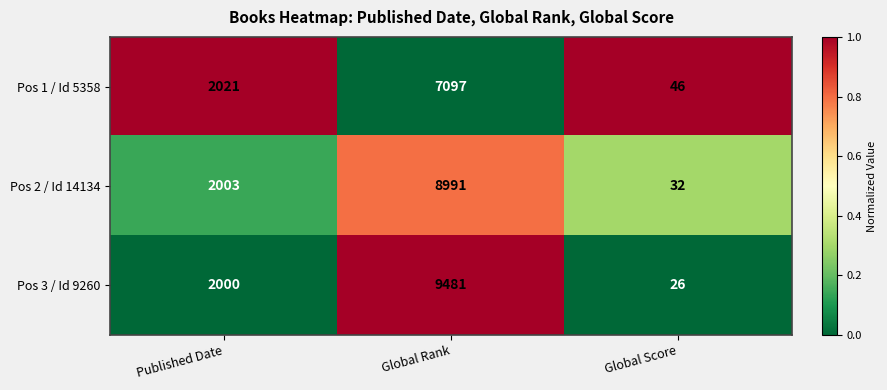

The value of Pos 3 / Id 9260 at Global Score is 10. True or false?

False